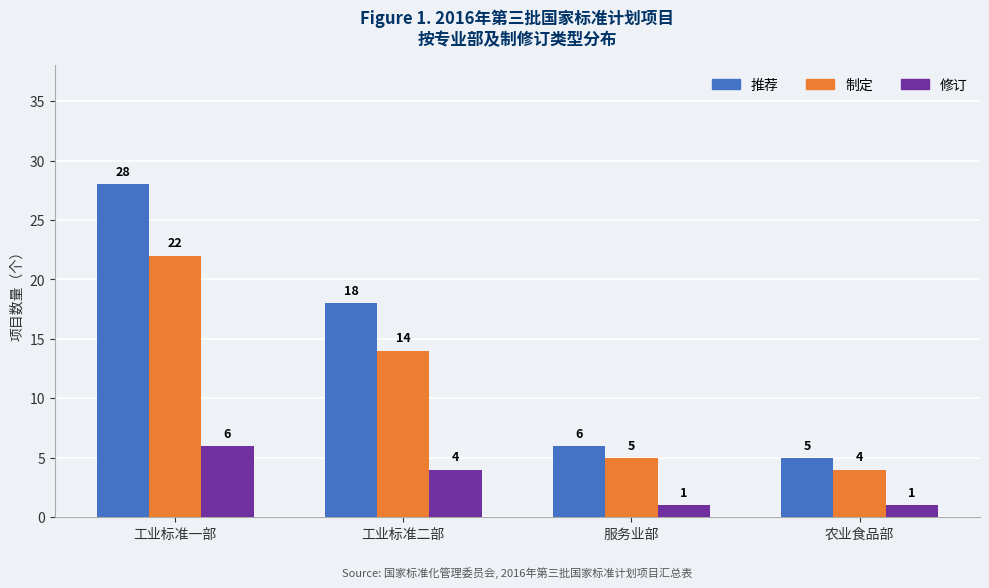

At how many categories does at least one series exceed 17?

2